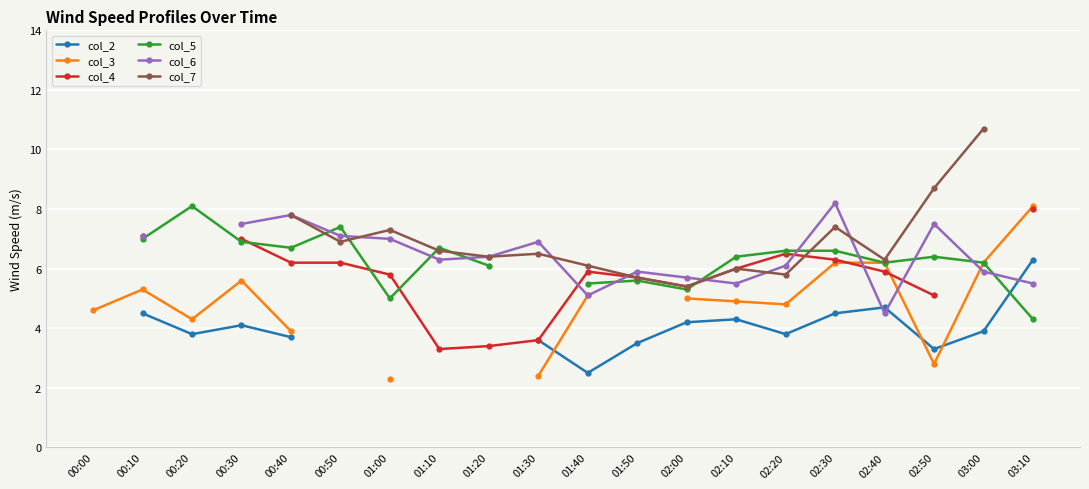

Does the chart display data point markers on the line(s)?

Yes